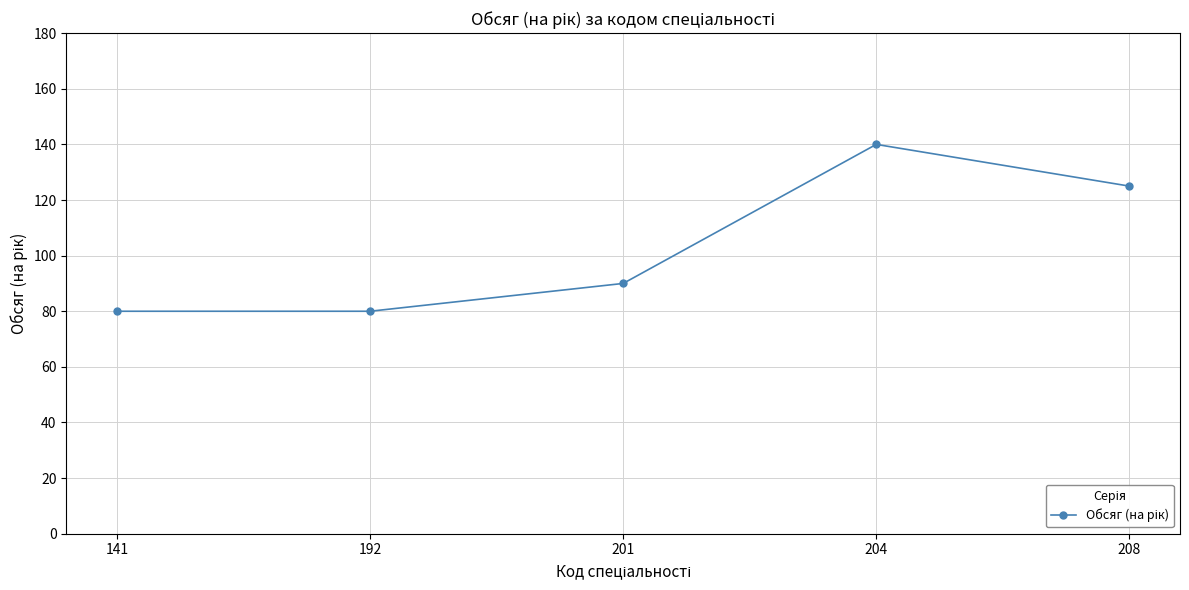

What is the sum of the values at 204 and 192?

220